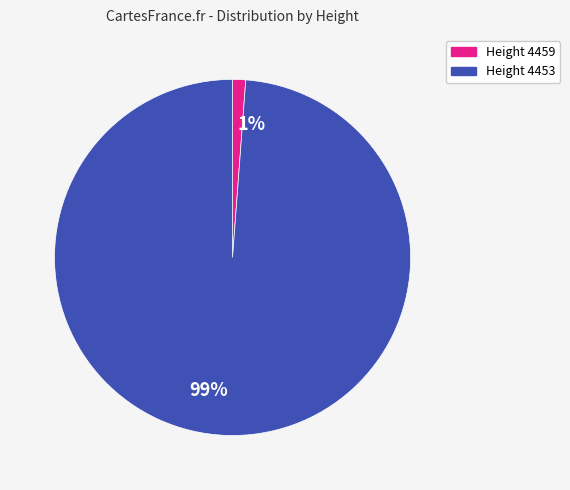

Do 1% and 99% together represent more than half of the pie?

Yes